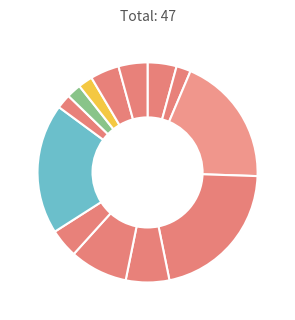

How many slices are in this pie chart?

13